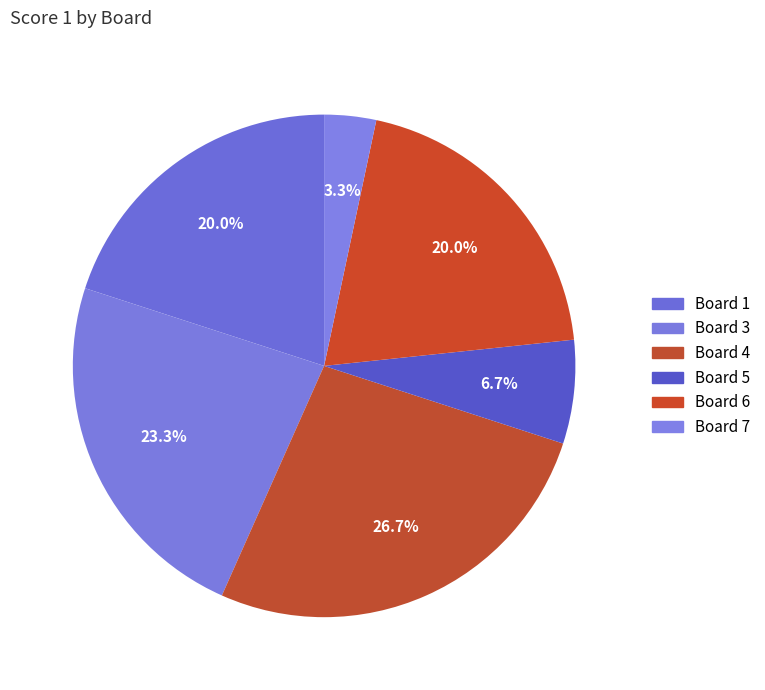

Is there a majority slice in this chart?

No